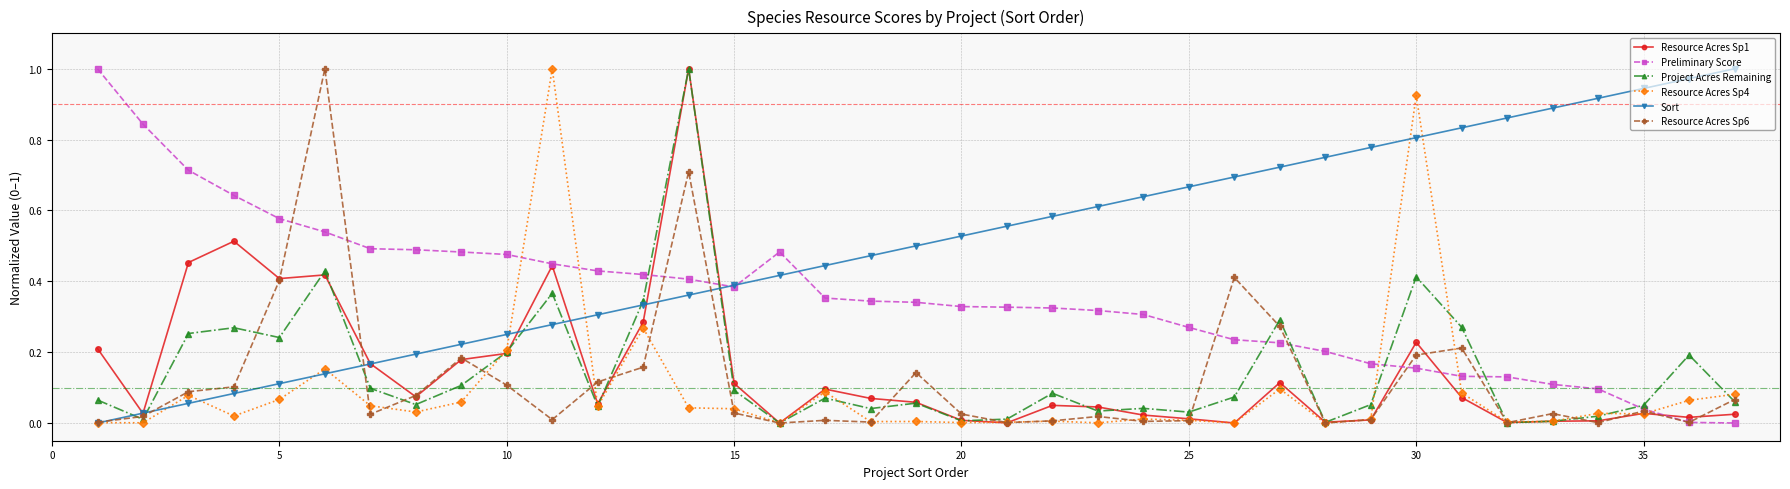

True or false: Resource Acres Sp1 has more than 0 interior local peaks.

True